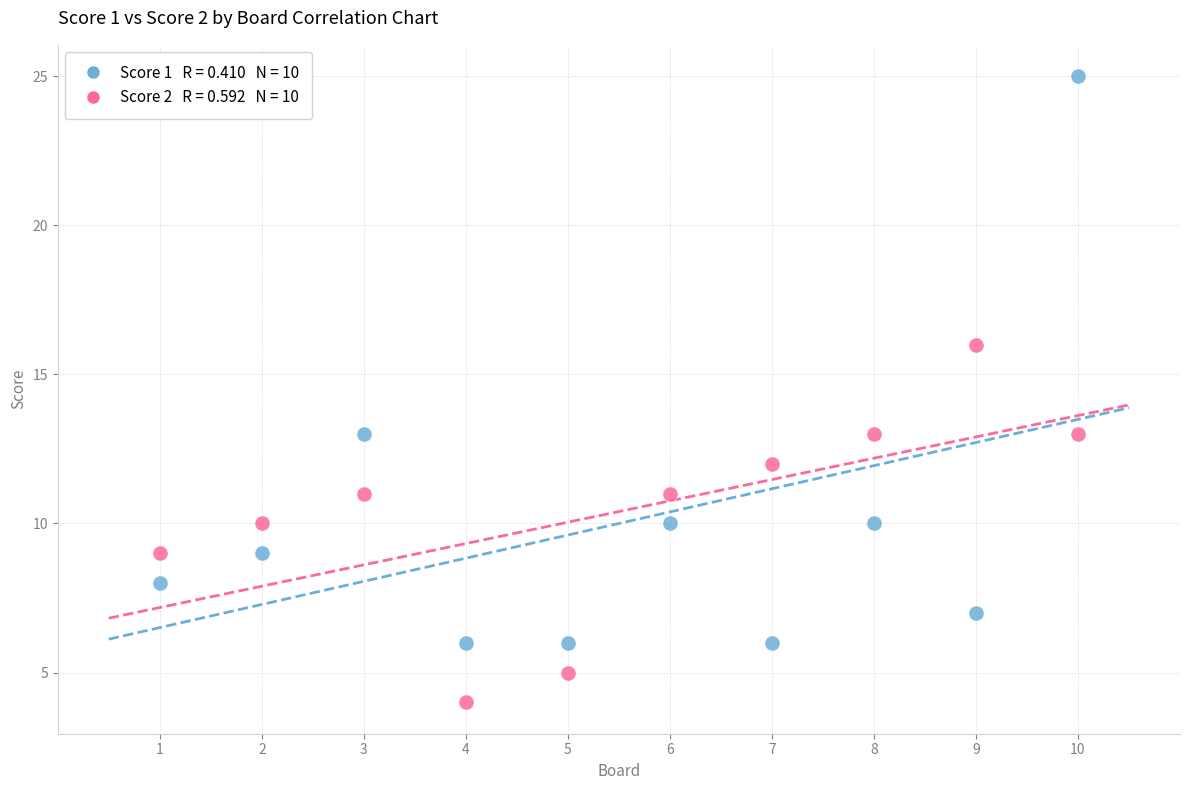

Across all data points, what is the range of Y values (max minus min)?

21